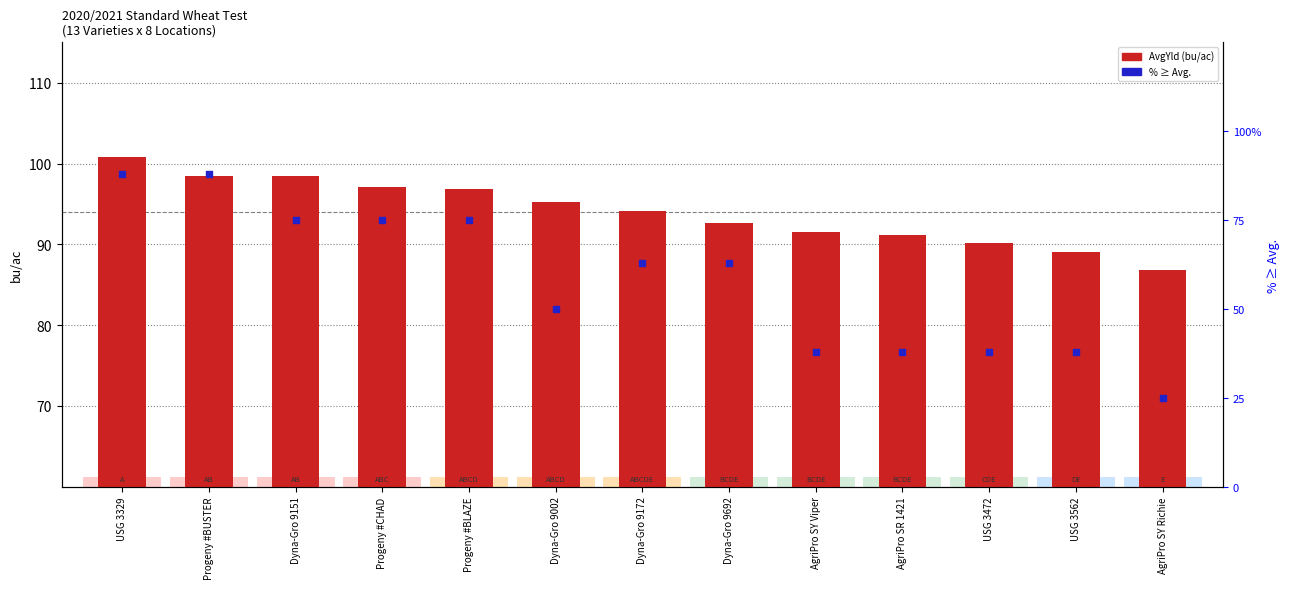

Which series reaches the maximum Y coordinate?

AvgYld (bu/ac)